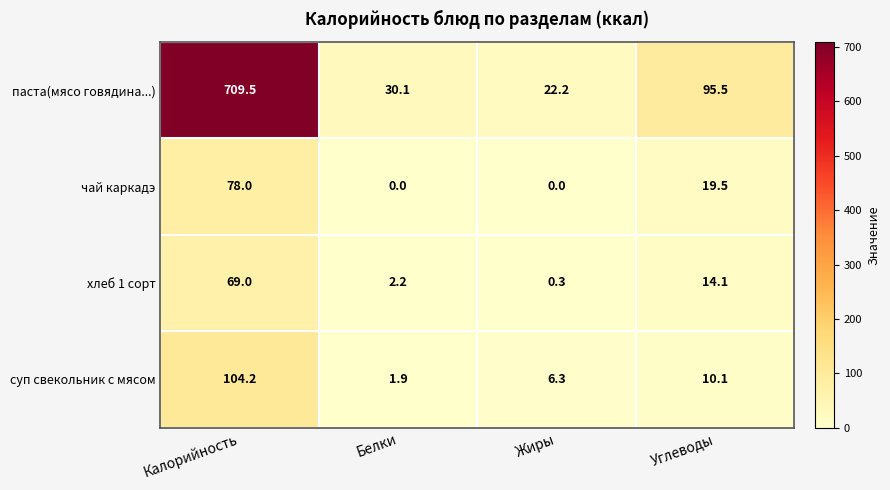

Count the number of data series in this chart.

4